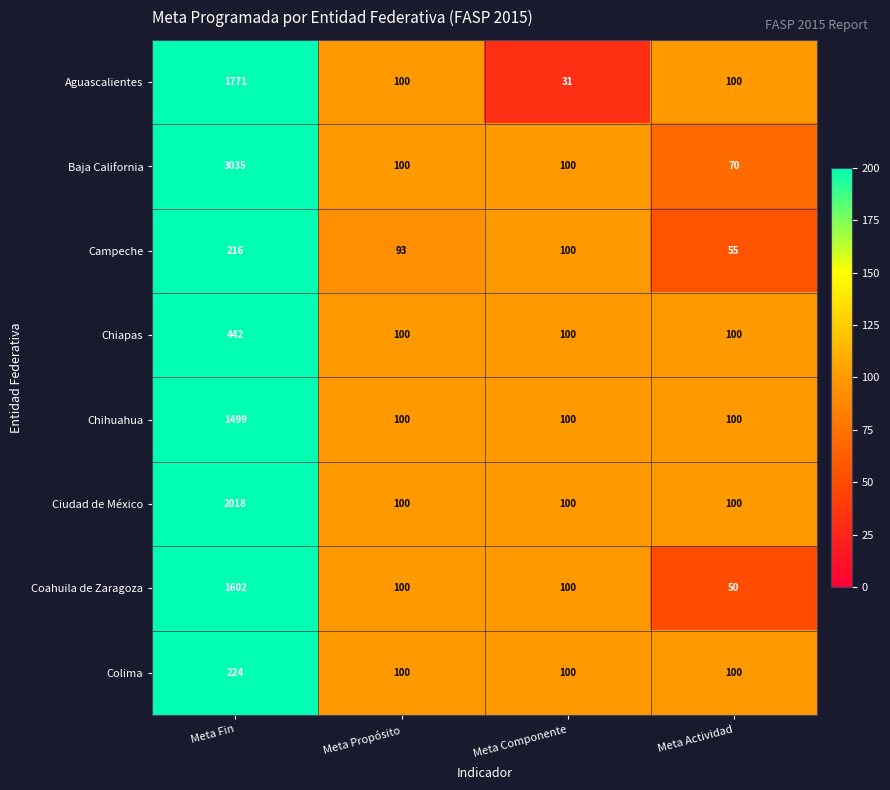

At which category is the sum across all series the highest?

Meta Fin